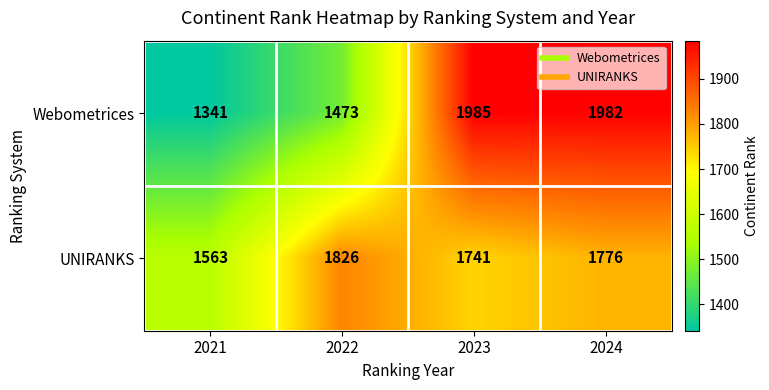

Count the UNIRANKS values in the range 1741 to 1826.

3